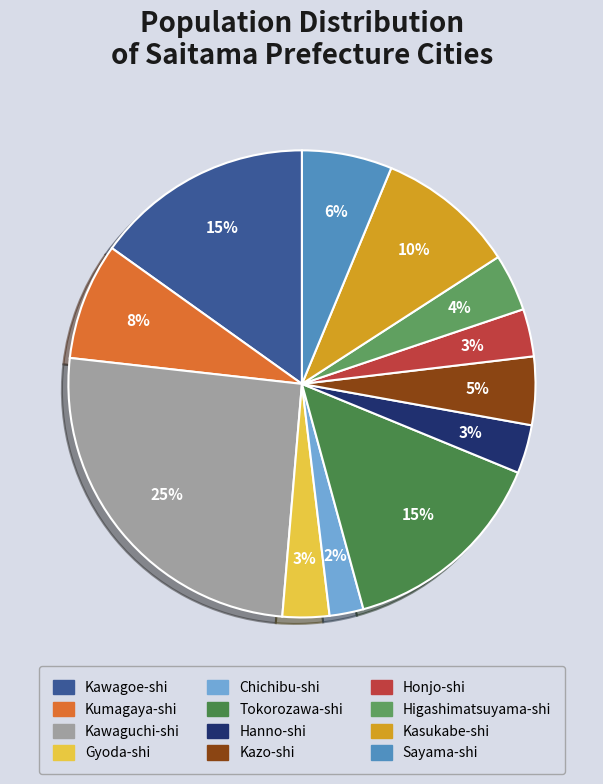

Rank the categories by value from highest to lowest.

Kawaguchi-shi, Kawagoe-shi, Tokorozawa-shi, Kasukabe-shi, Kumagaya-shi, Sayama-shi, Kazo-shi, Higashimatsuyama-shi, Hanno-shi, Honjo-shi, Gyoda-shi, Chichibu-shi